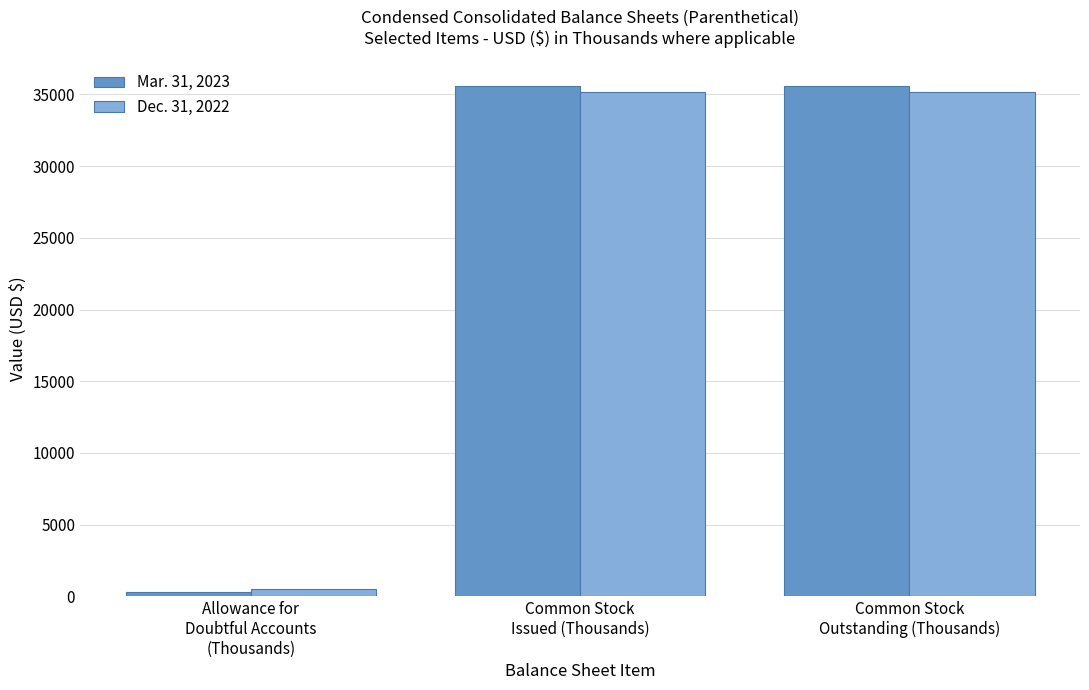

Which series has the largest range (max minus min)?

Mar. 31, 2023